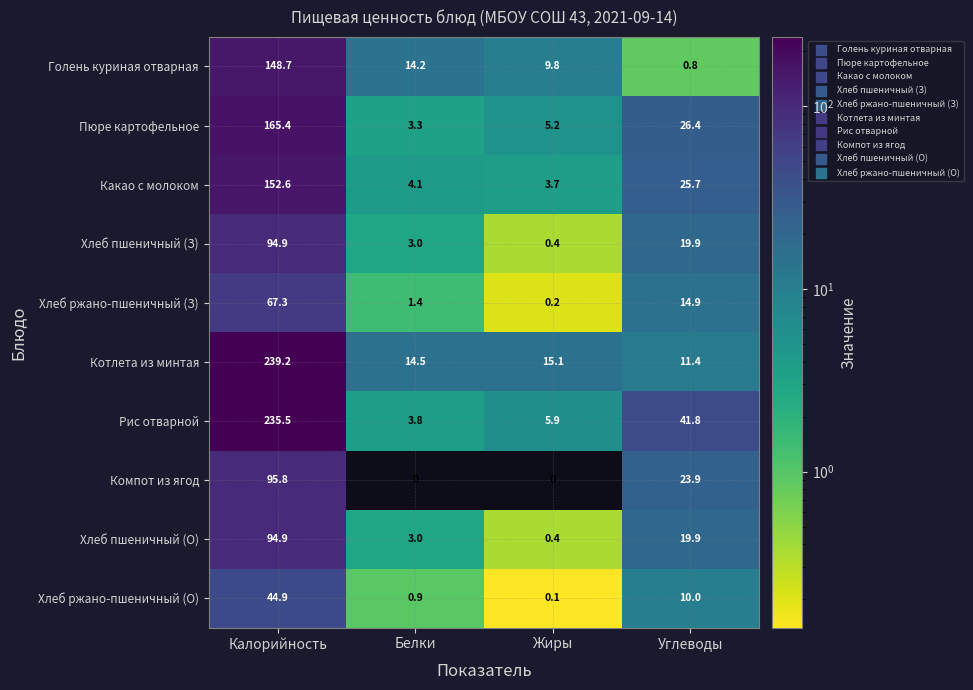

What is the difference between the highest and lowest values at Углеводы?

41.0